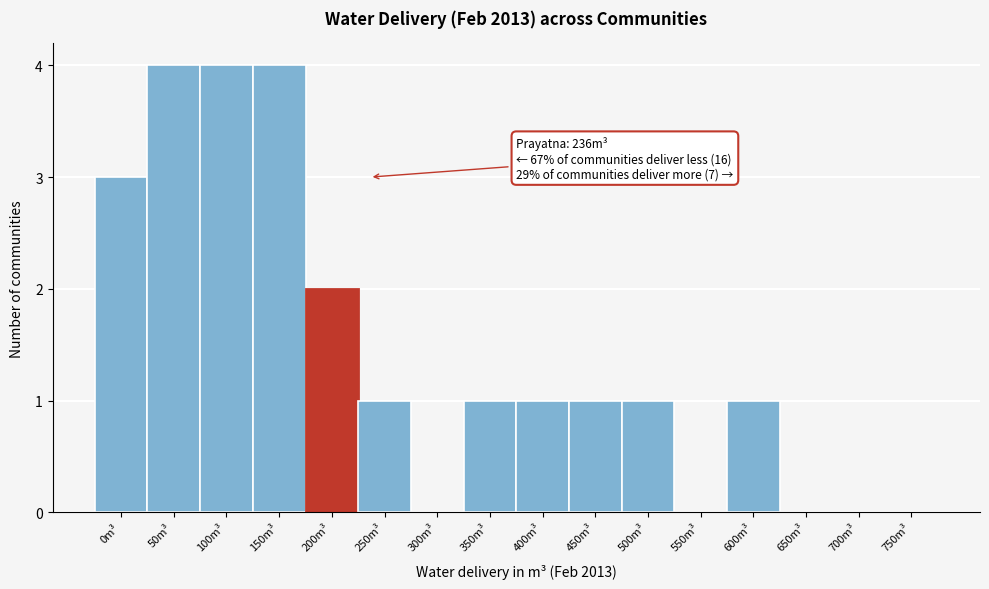

Reading left to right, list all the values displayed in this chart.

0m³=3	50m³=4	100m³=4	150m³=4	200m³=2	250m³=1	300m³=0	350m³=1	400m³=1	450m³=1	500m³=1	550m³=0	600m³=1	650m³=0	700m³=0	750m³=0